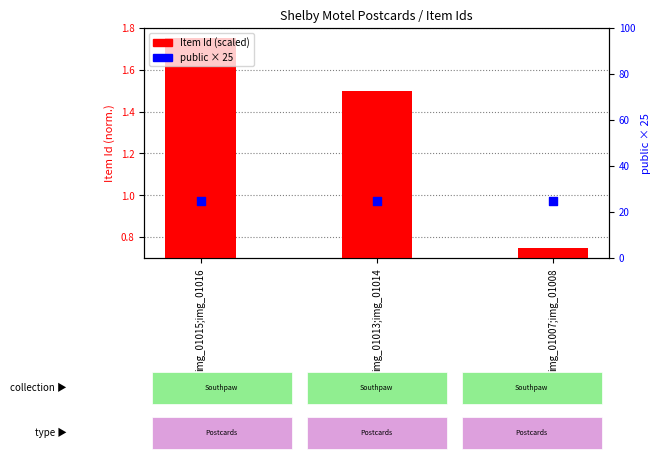

Which series has the largest total across all categories?

public (scaled)